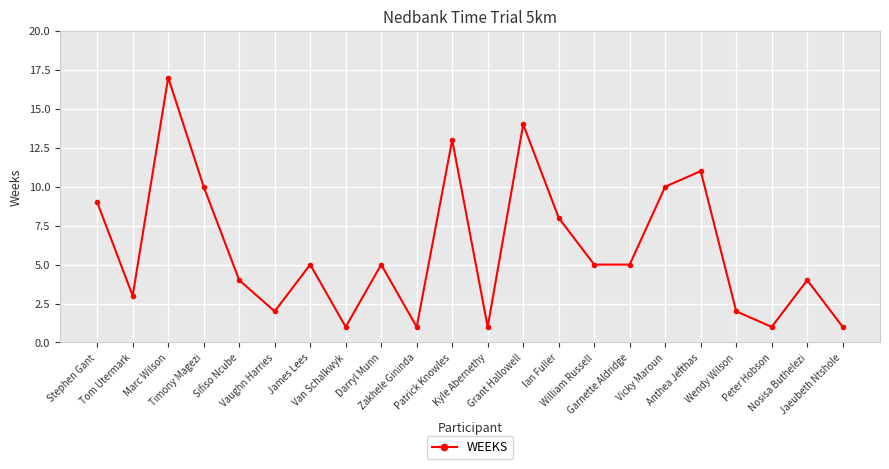

What is the label of the 22nd point from the right?

Stephen Gant